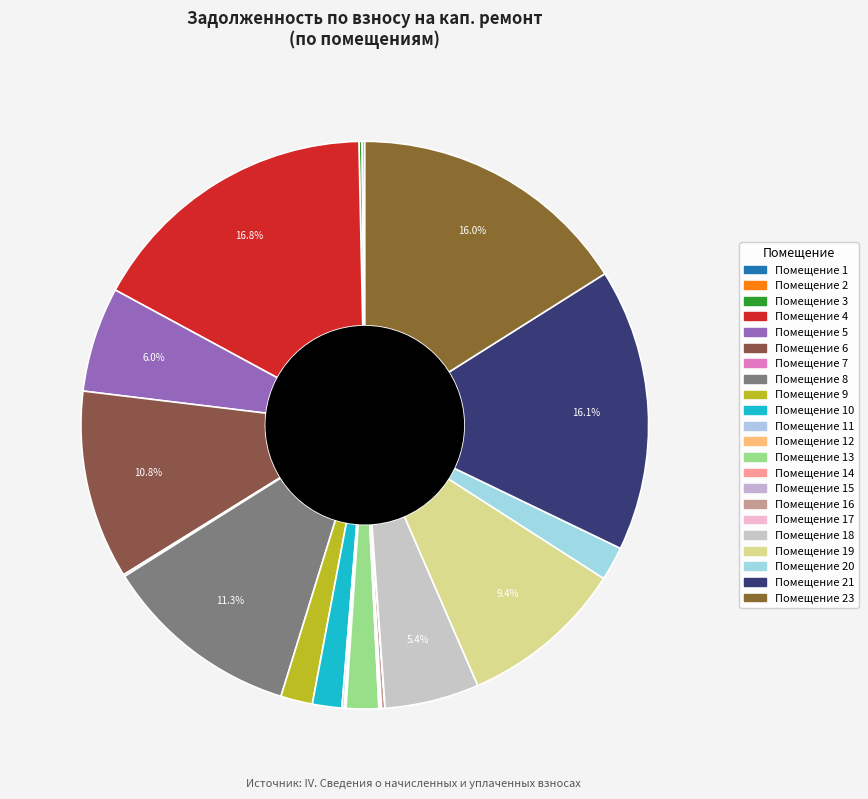

To the nearest percent, what is the average slice percentage?

4%